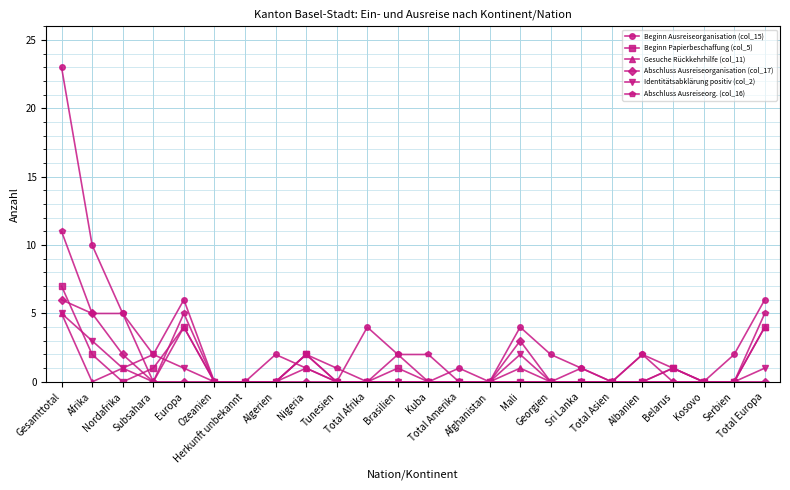

In Identitätsabklärung positiv (col_2), how many points are higher than both neighbors (excluding endpoints)?

4